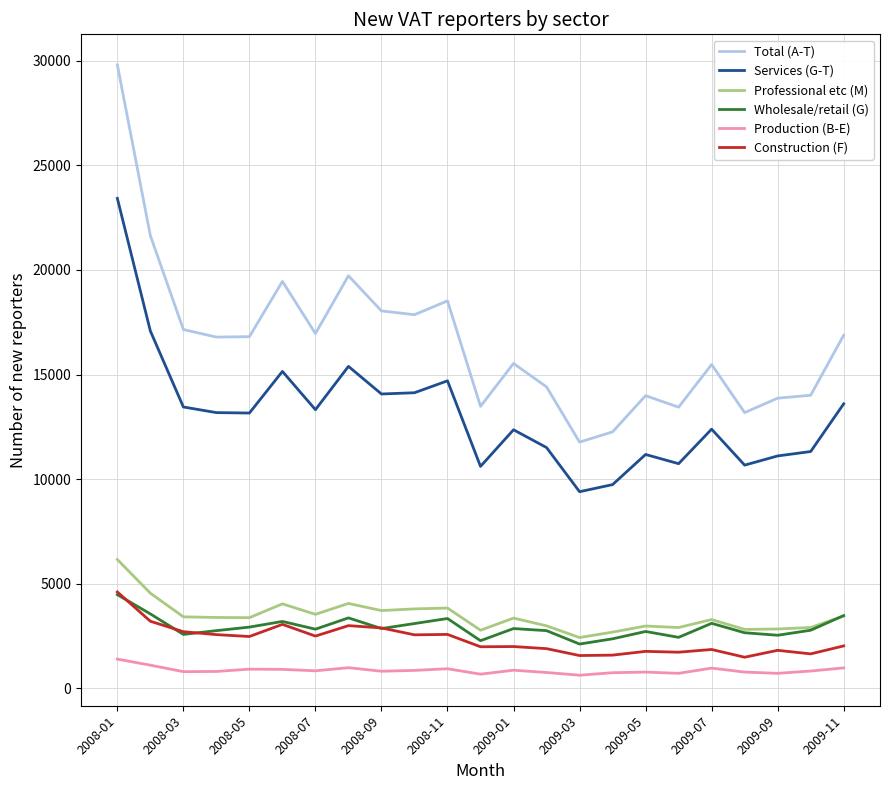

What is the greatest value displayed?

29800